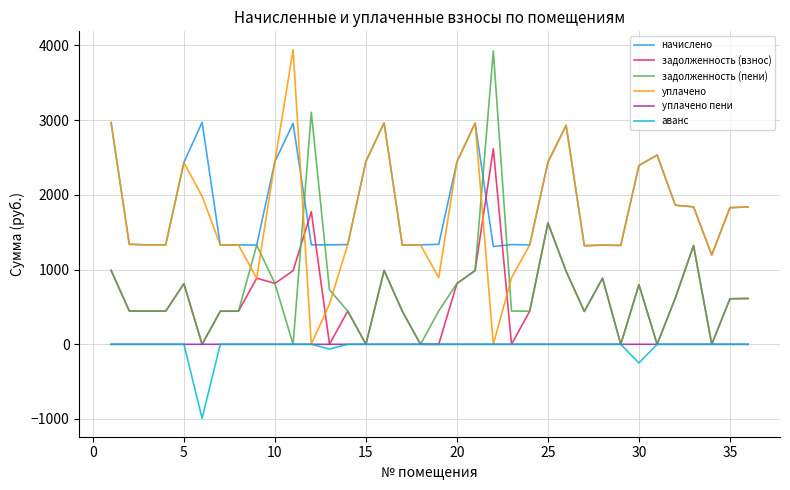

What is the smallest value displayed?

-990.6